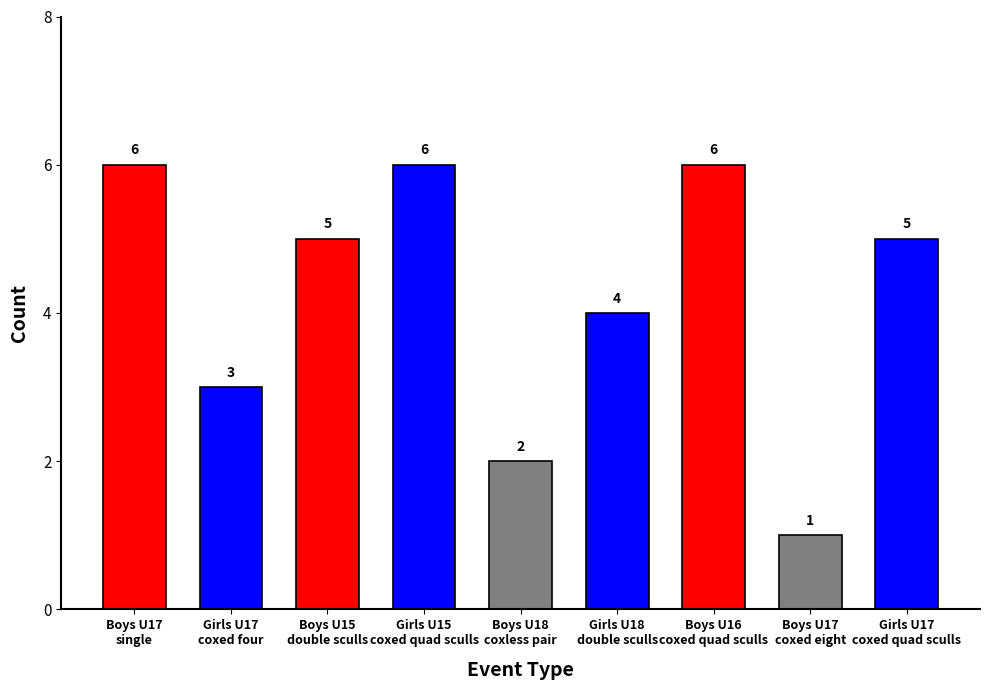

The chart shows a value of 6 at Girls U15
coxed quad sculls. True or false?

True